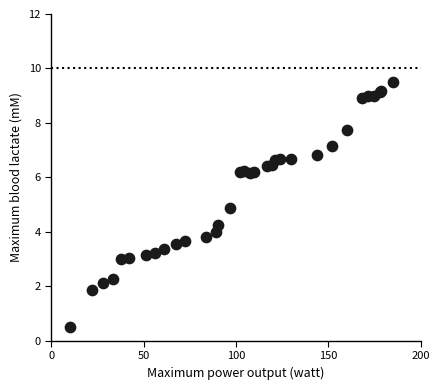

What Y value in the scatter plot is closest to 5?

4.9